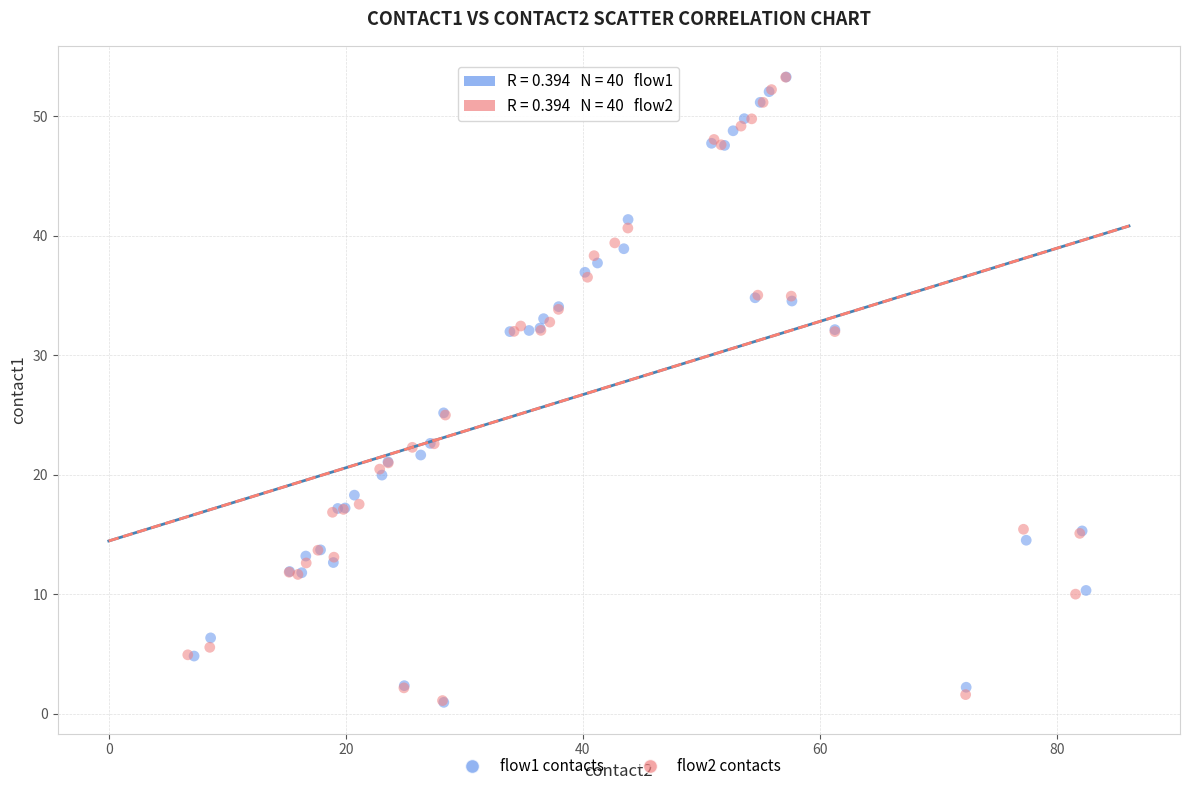

What are all the series names shown in the legend?

flow1 contacts, flow2 contacts